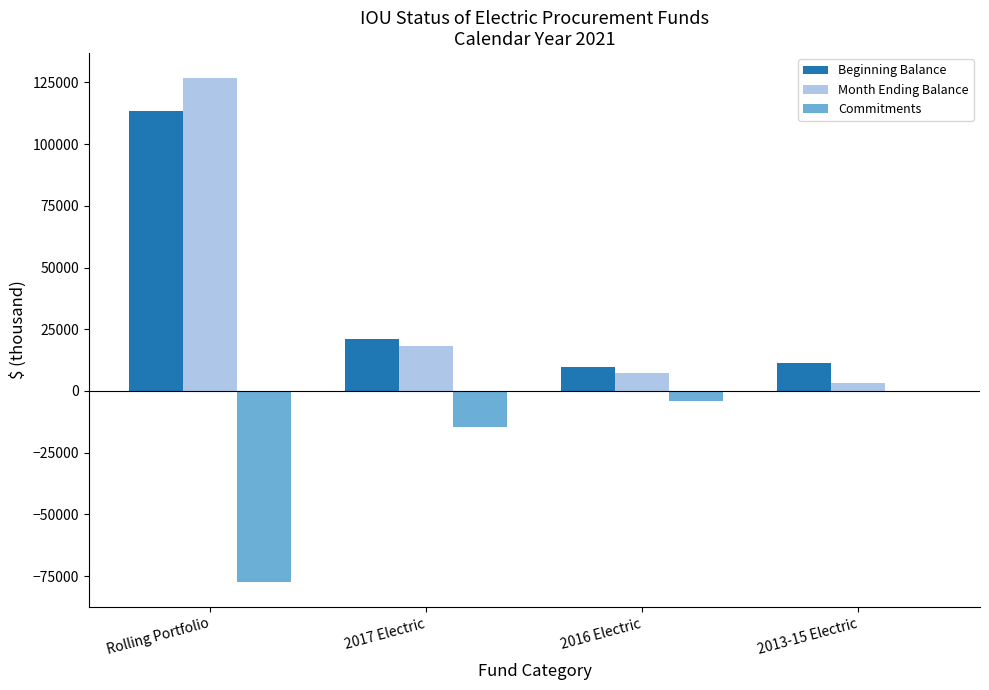

The Beginning Balance series shows 152635.9 at Rolling Portfolio. True or false?

False